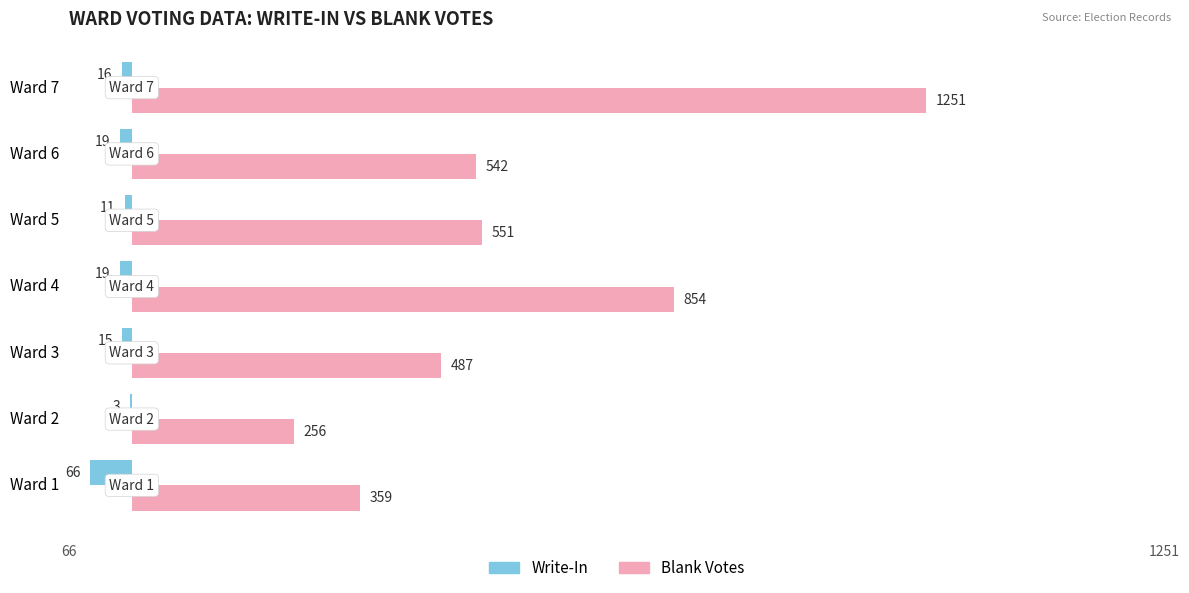

Which series has the largest total across all categories?

Blank Votes